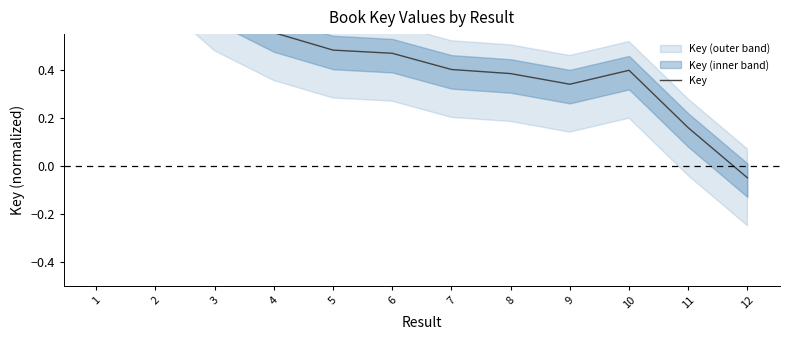

What is the difference between the second highest and minimum values?

0.9